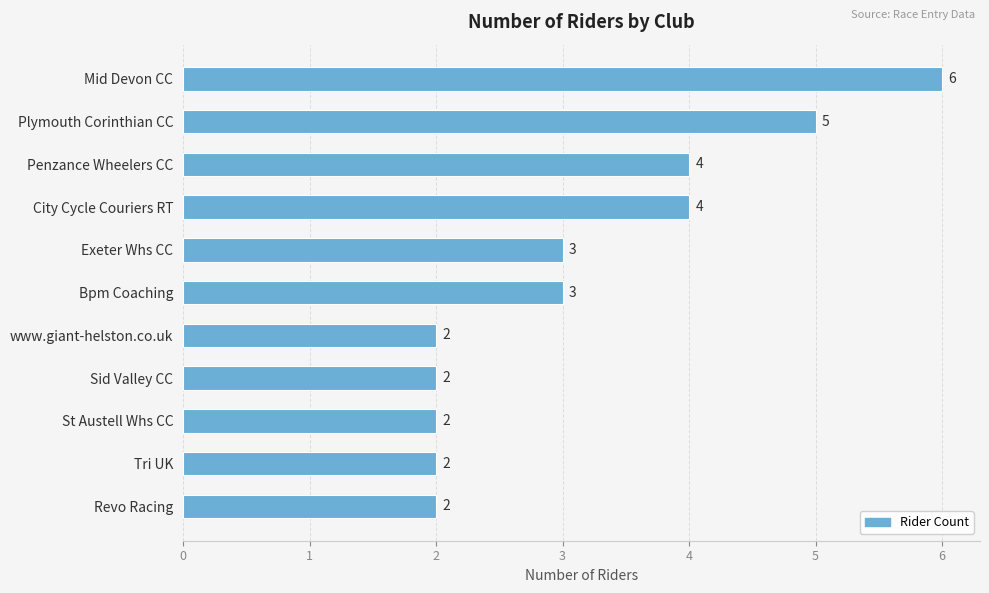

Reading top to bottom, list all the values displayed in this chart.

Mid Devon CC=6	Plymouth Corinthian CC=5	Penzance Wheelers CC=4	City Cycle Couriers RT=4	Exeter Whs CC=3	Bpm Coaching=3	www.giant-helston.co.uk=2	Sid Valley CC=2	St Austell Whs CC=2	Tri UK=2	Revo Racing=2